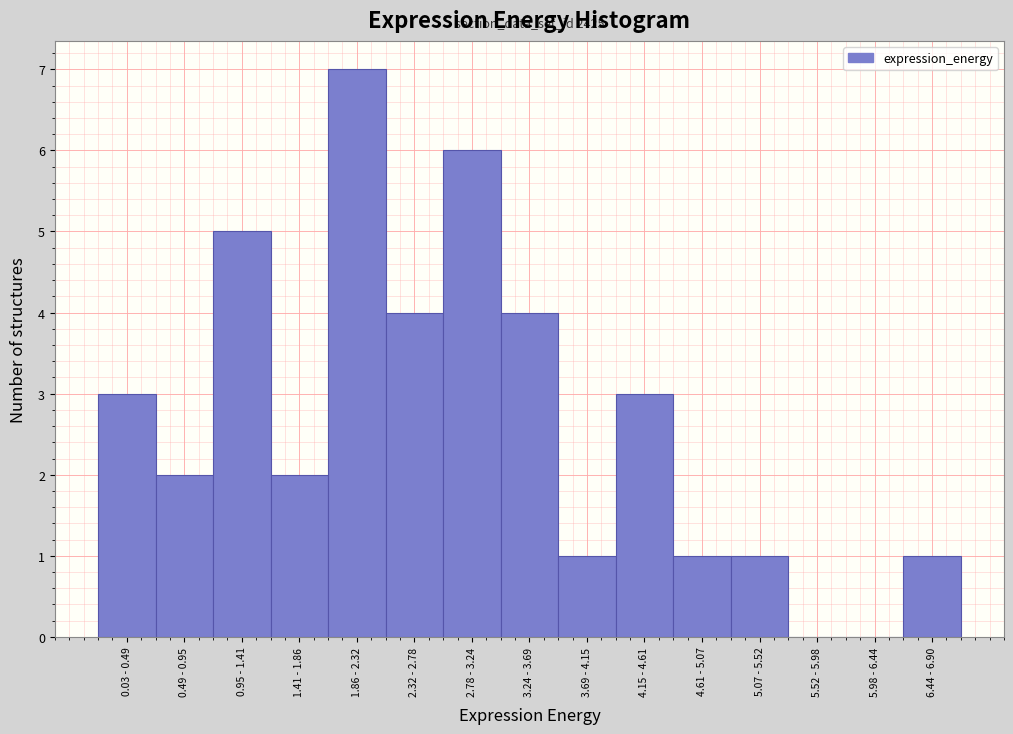

Reading right to left, list all the values displayed in this chart.

6.44 - 6.90=1	5.98 - 6.44=0	5.52 - 5.98=0	5.07 - 5.52=1	4.61 - 5.07=1	4.15 - 4.61=3	3.69 - 4.15=1	3.24 - 3.69=4	2.78 - 3.24=6	2.32 - 2.78=4	1.86 - 2.32=7	1.41 - 1.86=2	0.95 - 1.41=5	0.49 - 0.95=2	0.03 - 0.49=3